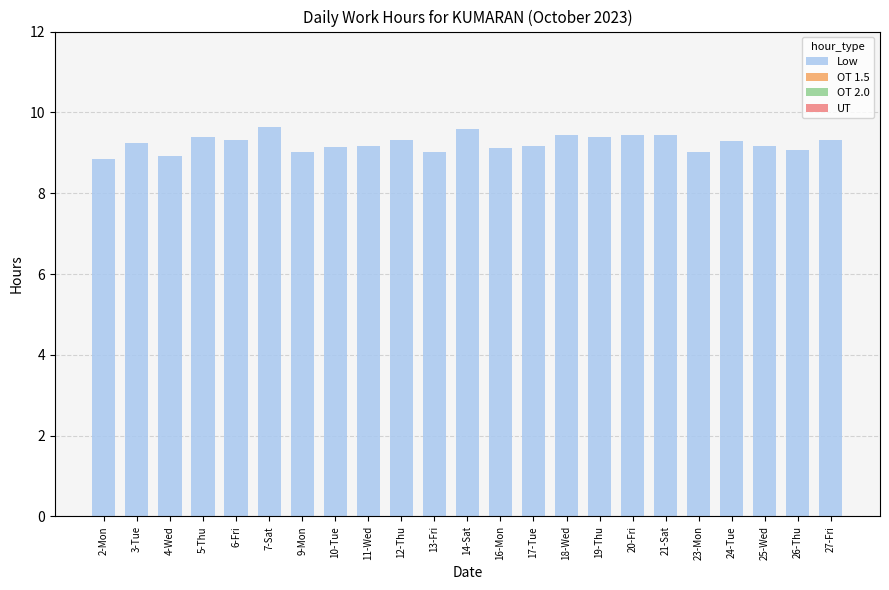

What is the greatest value displayed?

9.6